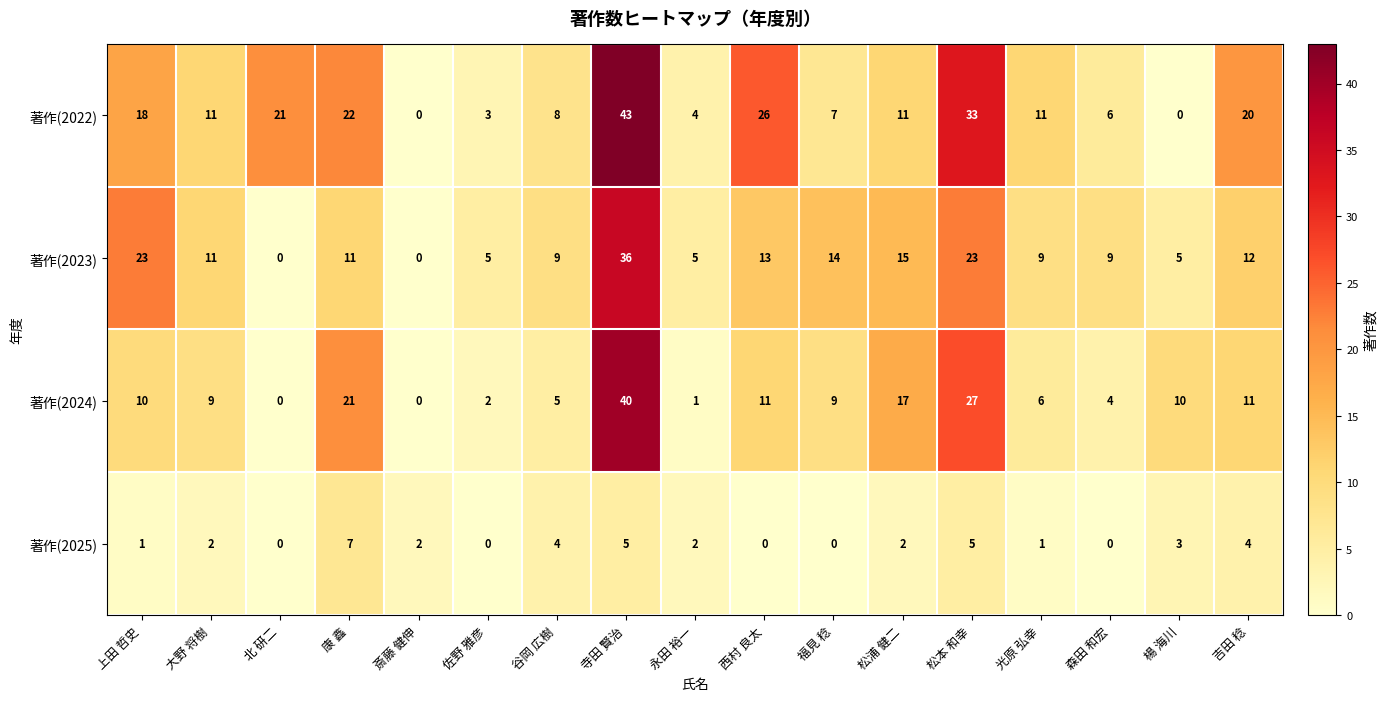

What is the maximum value for 著作(2025)?

7